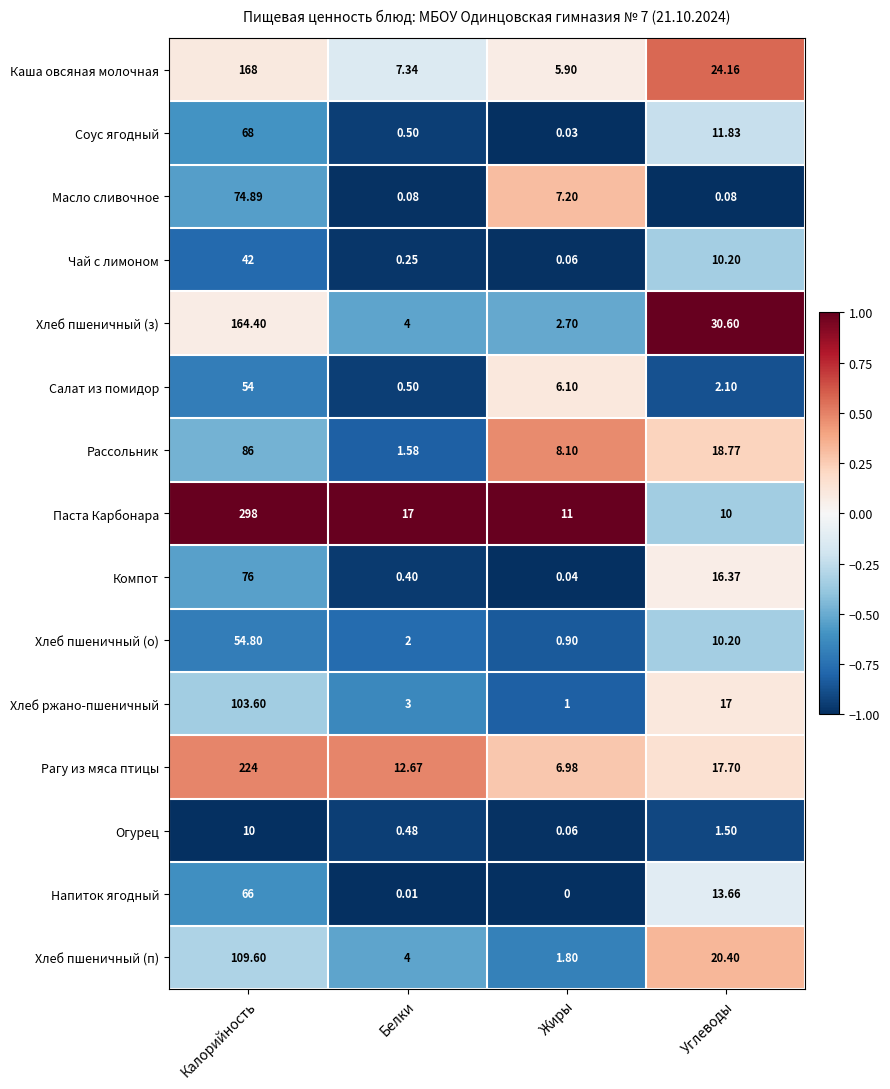

Which category has the lowest value across all series?

Жиры